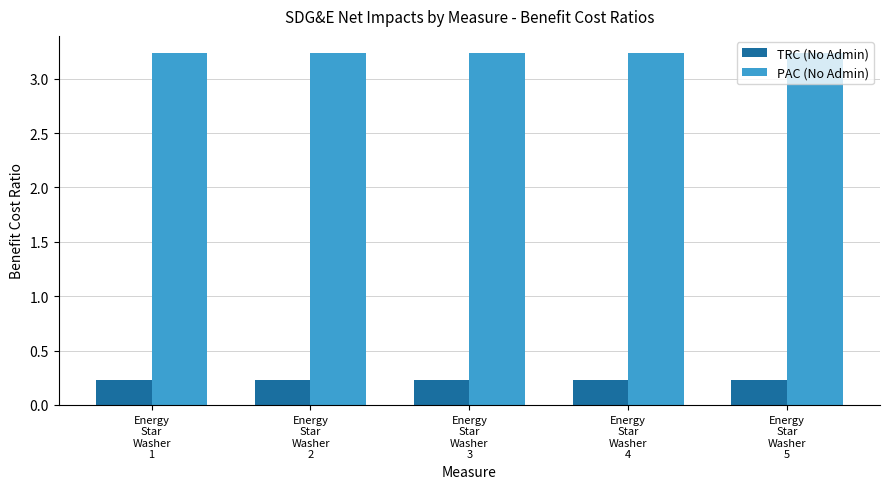

What is the highest value of the PAC (No Admin) series?

3.2